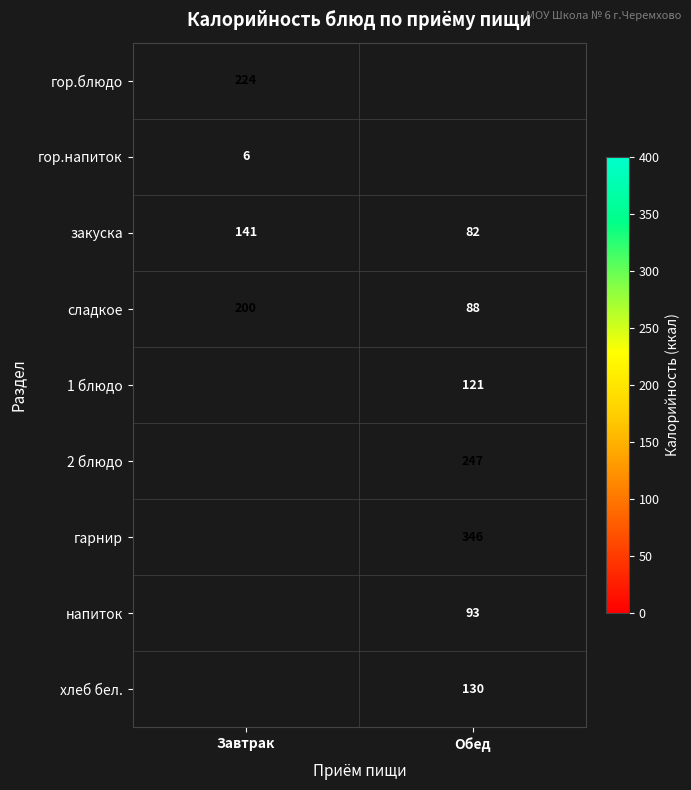

Rank the categories by закуска value from highest to lowest.

Завтрак, Обед